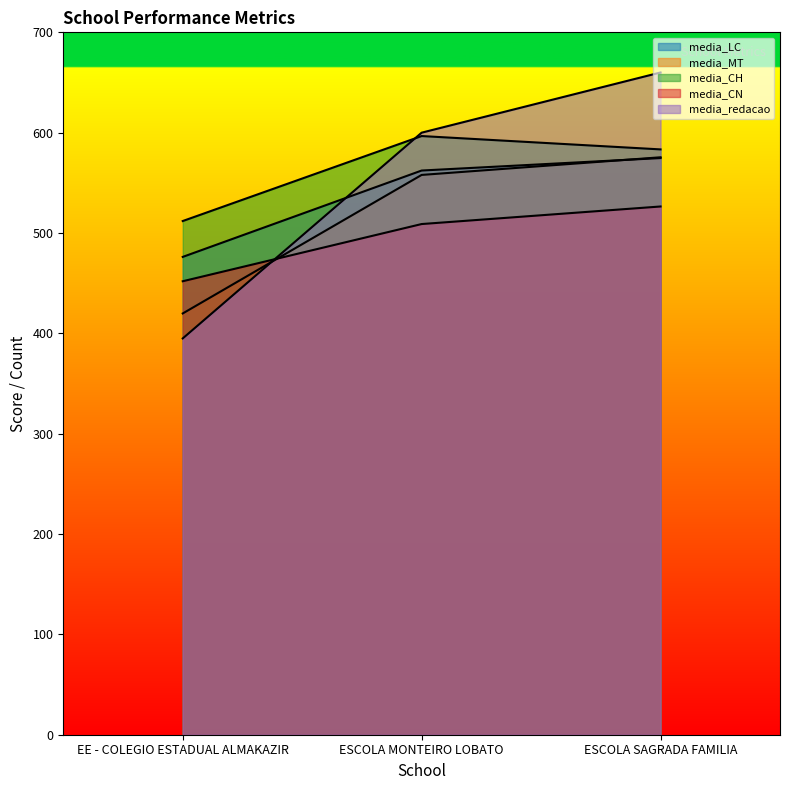

What is the value of the media_CH point at the 1st from the left?

511.9